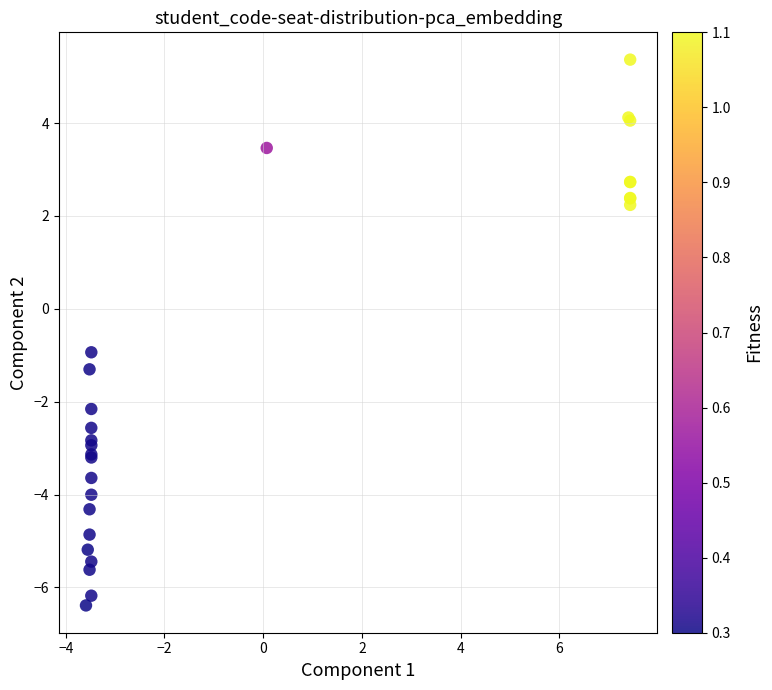

What Y value in the scatter plot is closest to 0?

-0.9